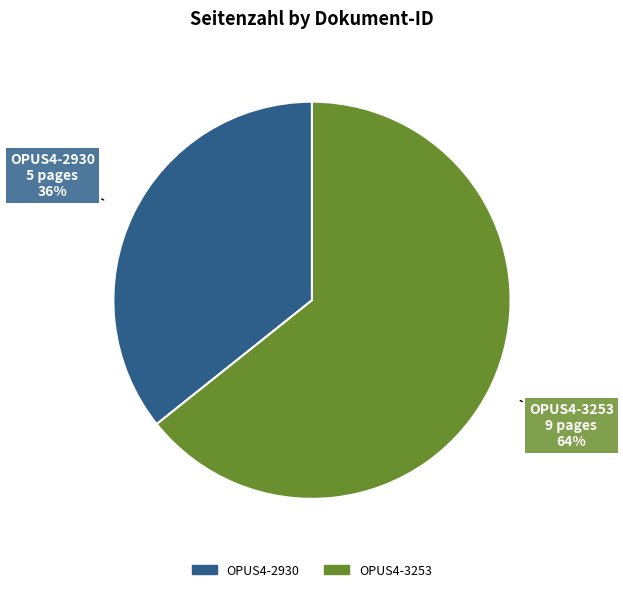

Approximately how many times larger is the value at OPUS4-3253 compared to OPUS4-2930?

1.8